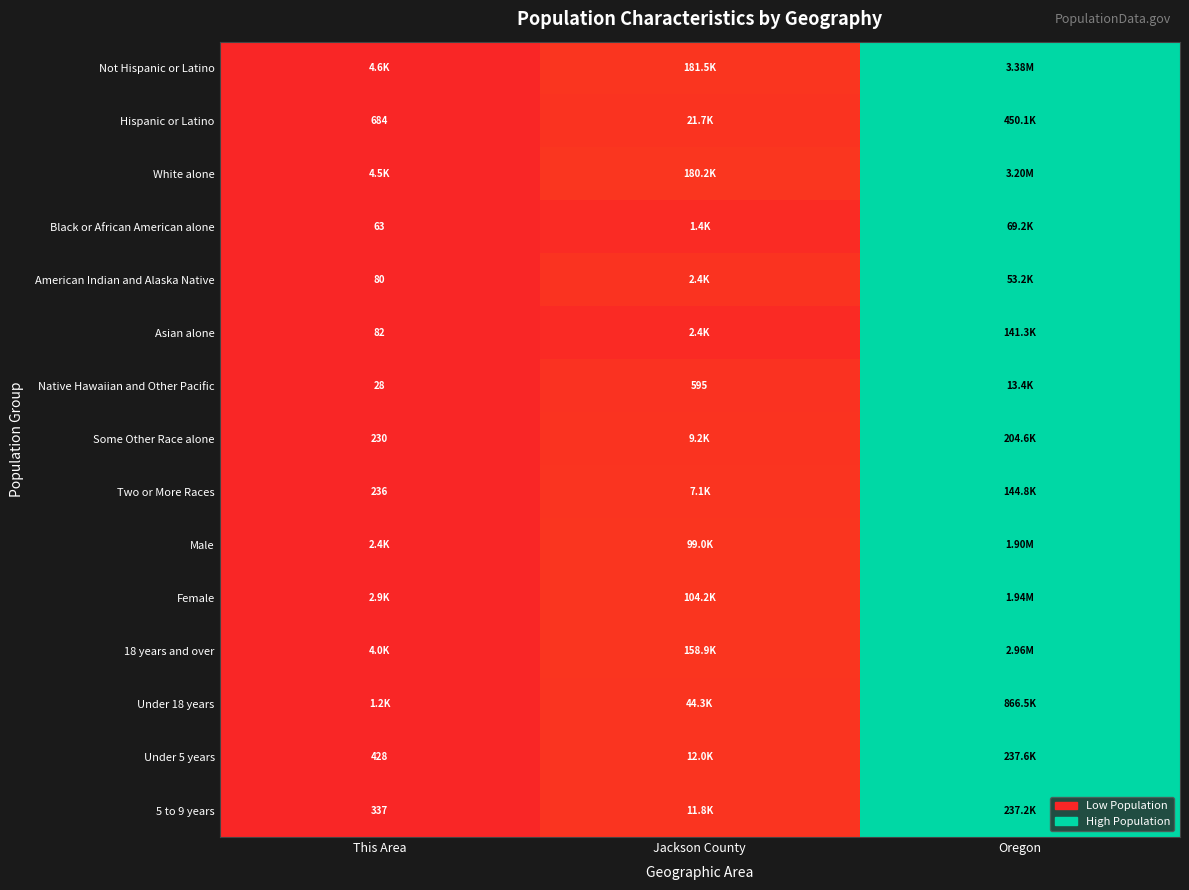

List the labels in order of Native Hawaiian and Other Pacific value, largest first.

Oregon, Jackson County, This Area